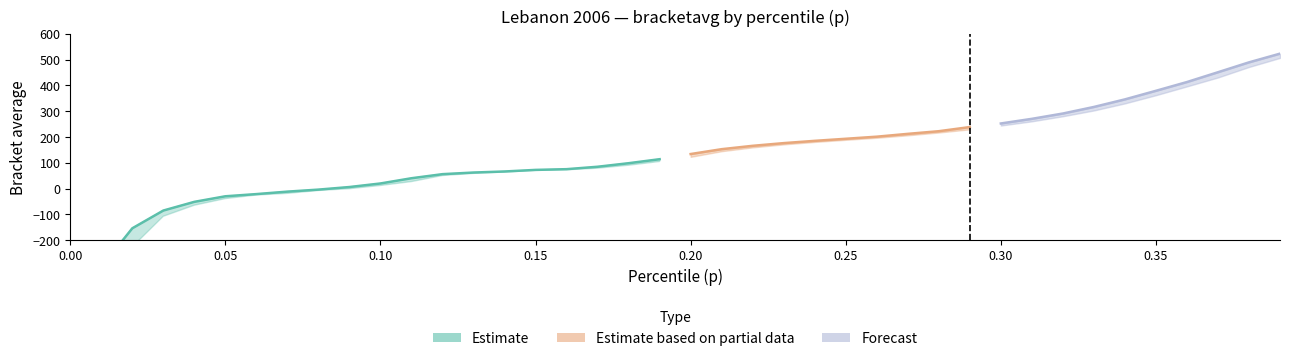

True or false: Estimate based on partial data and Forecast intersect in this chart.

False